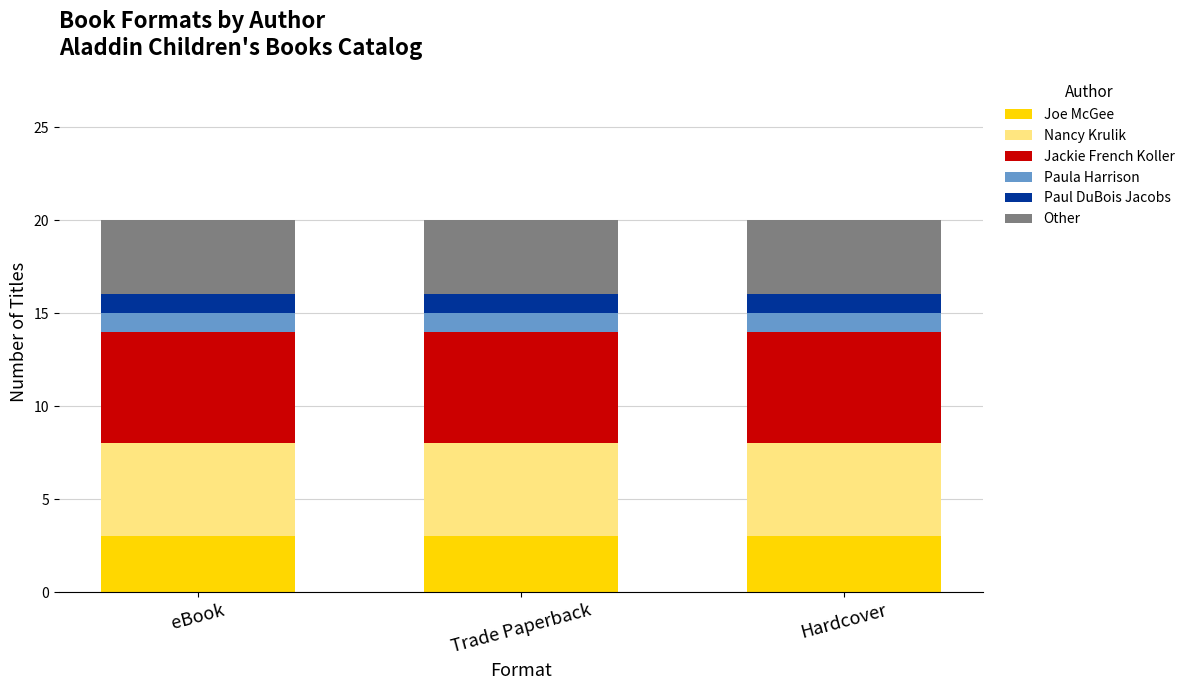

What is the sum of all Joe McGee values?

9